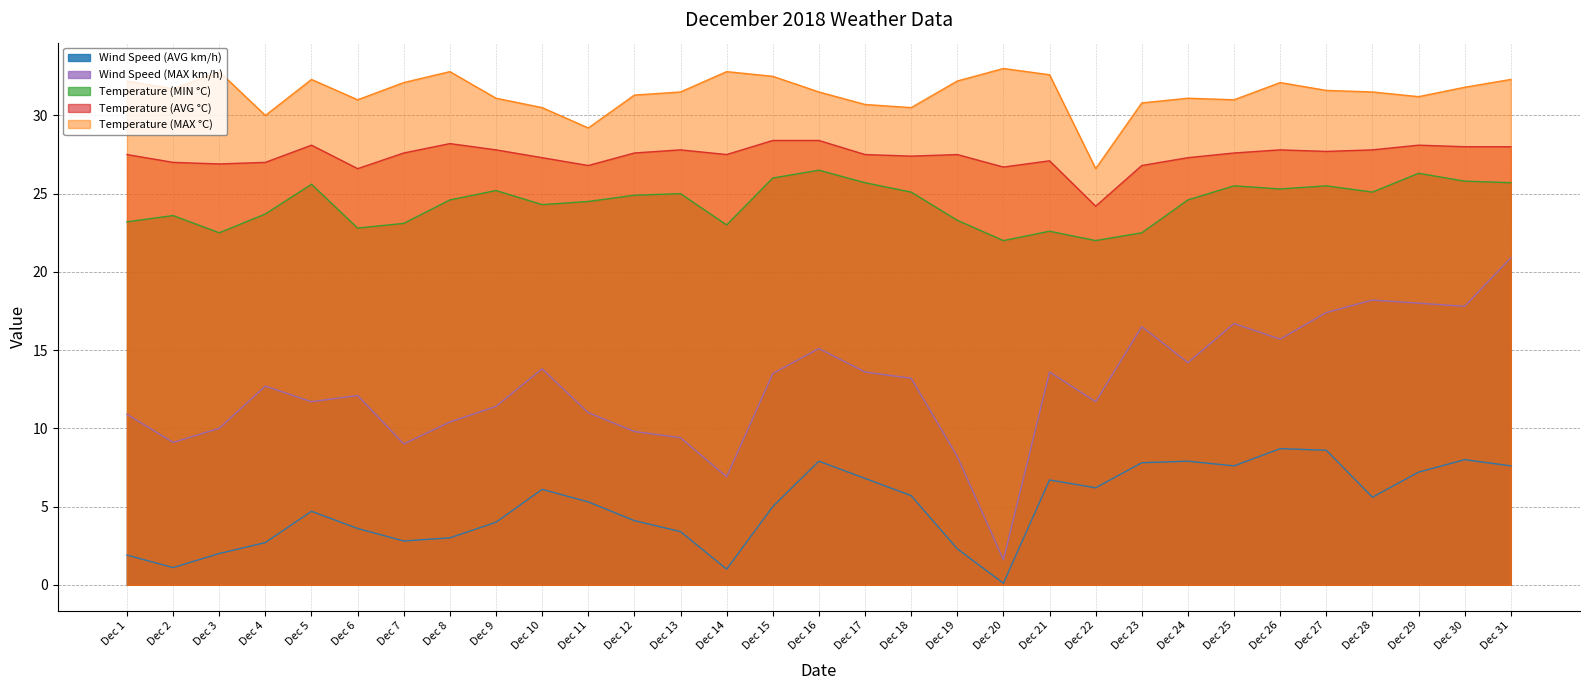

Reading left to right, extract all data points from this chart.

Wind Speed (AVG km/h): Dec 1=1.9	Dec 2=1.1	Dec 3=2.0	Dec 4=2.7	Dec 5=4.7	Dec 6=3.6	Dec 7=2.8	Dec 8=3.0	Dec 9=4.0	Dec 10=6.1	Dec 11=5.3	Dec 12=4.1	Dec 13=3.4	Dec 14=1.0	Dec 15=5.0	Dec 16=7.9	Dec 17=6.8	Dec 18=5.7	Dec 19=2.3	Dec 20=0.1	Dec 21=6.7	Dec 22=6.2	Dec 23=7.8	Dec 24=7.9	Dec 25=7.6	Dec 26=8.7	Dec 27=8.6	Dec 28=5.6	Dec 29=7.2	Dec 30=8.0	Dec 31=7.6
Wind Speed (MAX km/h): Dec 1=10.9	Dec 2=9.1	Dec 3=10.0	Dec 4=12.7	Dec 5=11.7	Dec 6=12.1	Dec 7=9.0	Dec 8=10.4	Dec 9=11.4	Dec 10=13.8	Dec 11=11.0	Dec 12=9.8	Dec 13=9.4	Dec 14=6.9	Dec 15=13.5	Dec 16=15.1	Dec 17=13.6	Dec 18=13.2	Dec 19=8.2	Dec 20=1.6	Dec 21=13.6	Dec 22=11.7	Dec 23=16.5	Dec 24=14.2	Dec 25=16.7	Dec 26=15.7	Dec 27=17.4	Dec 28=18.2	Dec 29=18.0	Dec 30=17.8	Dec 31=20.9
Temperature (MIN °C): Dec 1=23.2	Dec 2=23.6	Dec 3=22.5	Dec 4=23.7	Dec 5=25.6	Dec 6=22.8	Dec 7=23.1	Dec 8=24.6	Dec 9=25.2	Dec 10=24.3	Dec 11=24.5	Dec 12=24.9	Dec 13=25.0	Dec 14=23.0	Dec 15=26.0	Dec 16=26.5	Dec 17=25.7	Dec 18=25.1	Dec 19=23.3	Dec 20=22.0	Dec 21=22.6	Dec 22=22.0	Dec 23=22.5	Dec 24=24.6	Dec 25=25.5	Dec 26=25.3	Dec 27=25.5	Dec 28=25.1	Dec 29=26.3	Dec 30=25.8	Dec 31=25.7
Temperature (AVG °C): Dec 1=27.5	Dec 2=27.0	Dec 3=26.9	Dec 4=27.0	Dec 5=28.1	Dec 6=26.6	Dec 7=27.6	Dec 8=28.2	Dec 9=27.8	Dec 10=27.3	Dec 11=26.8	Dec 12=27.6	Dec 13=27.8	Dec 14=27.5	Dec 15=28.4	Dec 16=28.4	Dec 17=27.5	Dec 18=27.4	Dec 19=27.5	Dec 20=26.7	Dec 21=27.1	Dec 22=24.2	Dec 23=26.8	Dec 24=27.3	Dec 25=27.6	Dec 26=27.8	Dec 27=27.7	Dec 28=27.8	Dec 29=28.1	Dec 30=28.0	Dec 31=28.0
Temperature (MAX °C): Dec 1=32.2	Dec 2=31.7	Dec 3=32.8	Dec 4=30.0	Dec 5=32.3	Dec 6=31.0	Dec 7=32.1	Dec 8=32.8	Dec 9=31.1	Dec 10=30.5	Dec 11=29.2	Dec 12=31.3	Dec 13=31.5	Dec 14=32.8	Dec 15=32.5	Dec 16=31.5	Dec 17=30.7	Dec 18=30.5	Dec 19=32.2	Dec 20=33.0	Dec 21=32.6	Dec 22=26.6	Dec 23=30.8	Dec 24=31.1	Dec 25=31.0	Dec 26=32.1	Dec 27=31.6	Dec 28=31.5	Dec 29=31.2	Dec 30=31.8	Dec 31=32.3